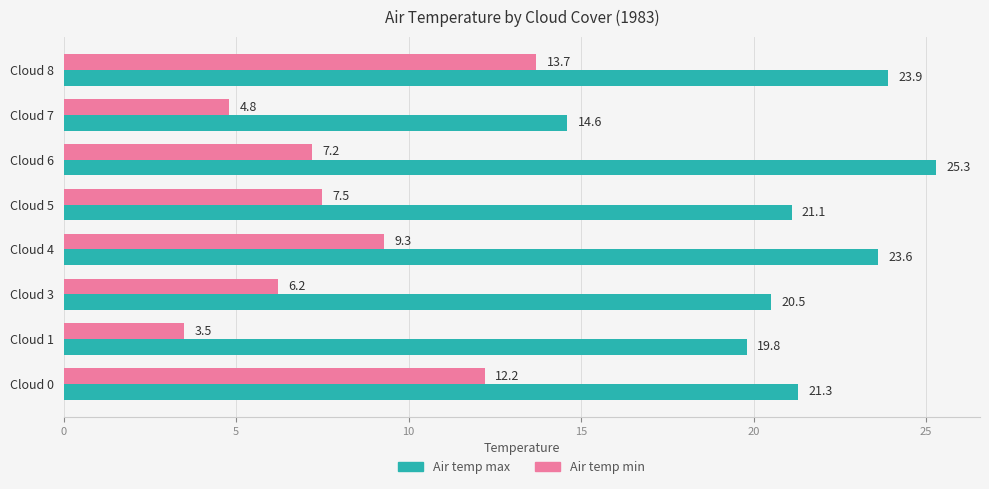

Which series has the largest range (max minus min)?

Air temp max